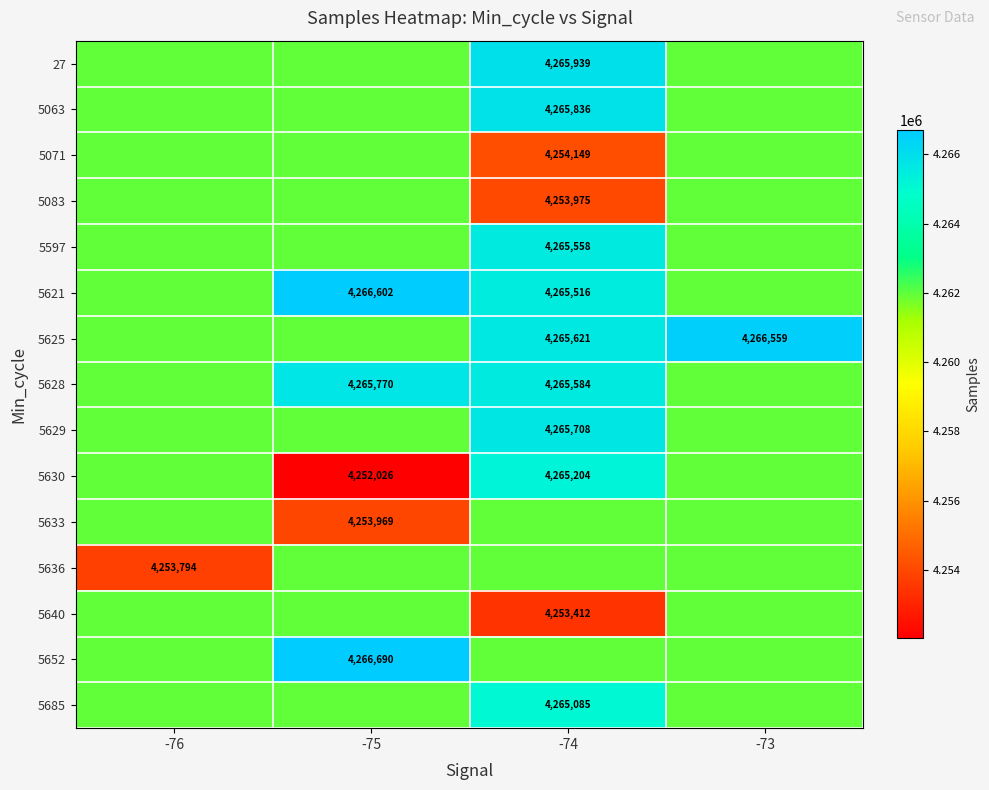

Is the value of 5625 at -75 greater than the value of 5628 at -73?

No